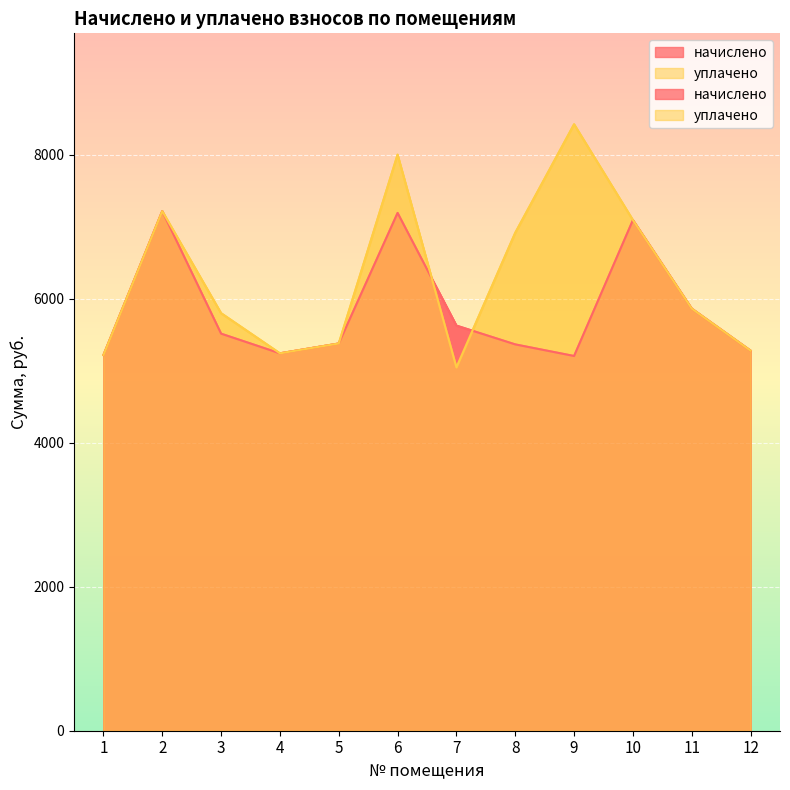

Reading right to left, what are all the values shown in this chart?

начислено: 12=5278.5	11=5862.2	10=7091.8	9=5204.2	8=5365.4	7=5626.3	6=7191.2	5=5377.9	4=5241.2	3=5514.5	2=7216.0	1=5216.4
уплачено: 12=5278.5	11=5862.2	10=7091.8	9=8422.2	8=6915.2	7=5046.4	6=8000.0	5=5377.9	4=5241.2	3=5798.6	2=7216.0	1=5216.4